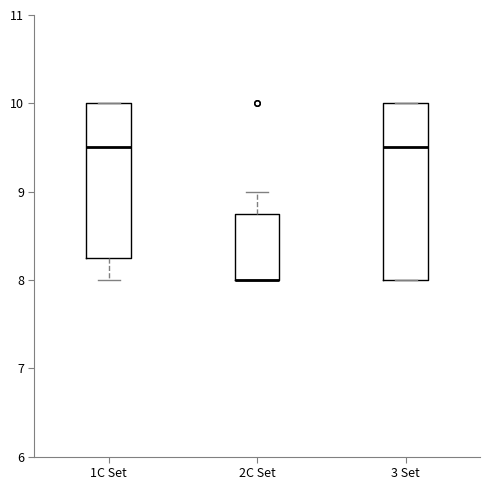

Where is the lower edge of the box for 2C Set on the y-axis? The values are not printed on the chart, so give them approximately, as read against the axis.

8.0